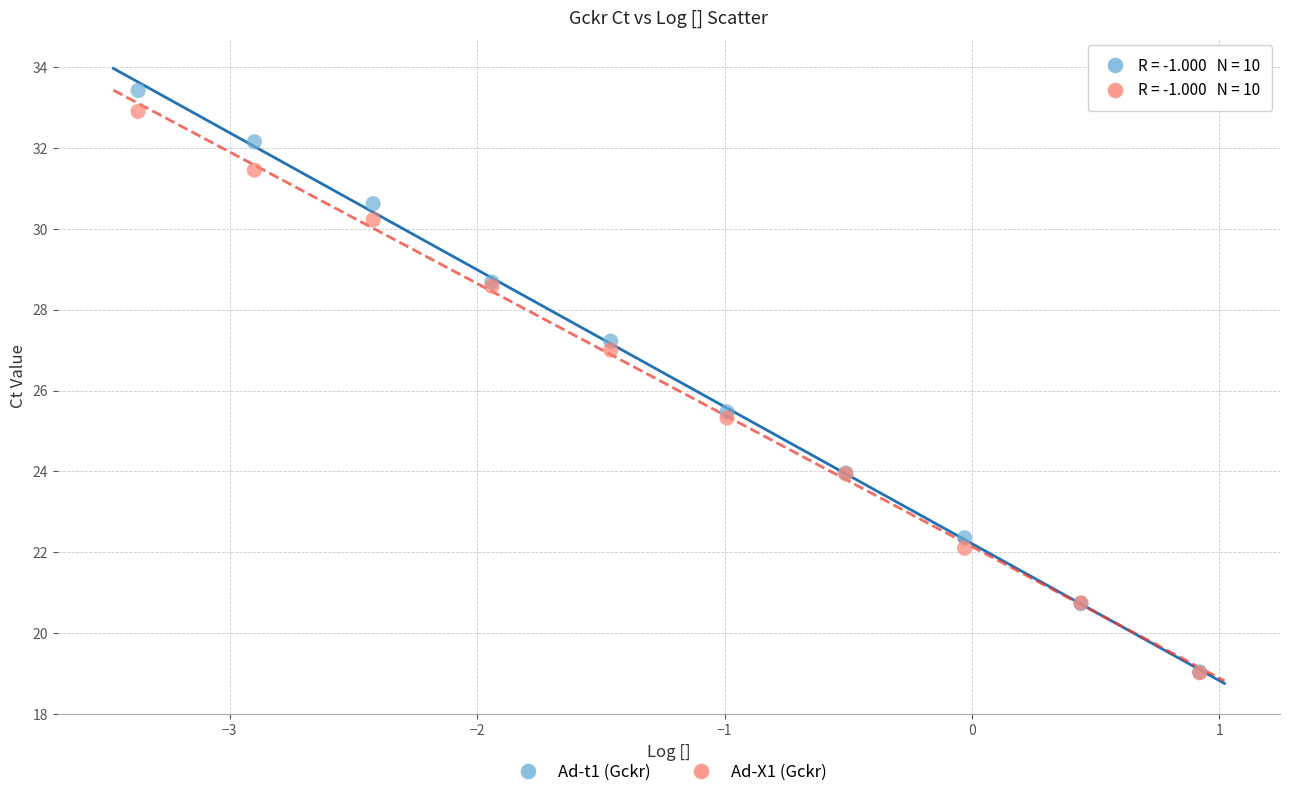

What are all the series names shown in the legend?

Ad-t1 (Gckr), Ad-X1 (Gckr)